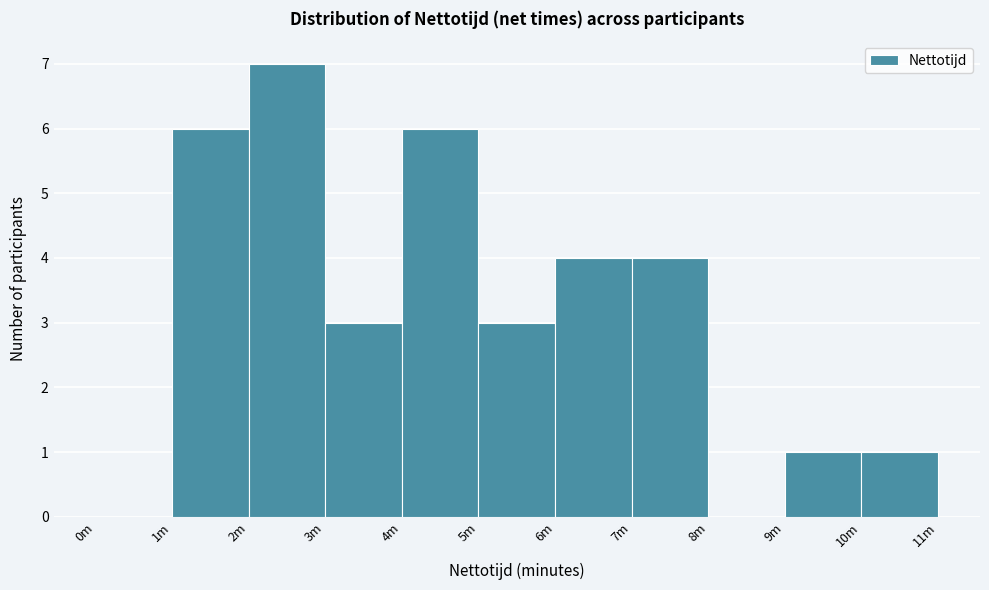

Reading left to right, transcribe all the data shown in this chart.

0m=0	1m=6	2m=7	3m=3	4m=6	5m=3	6m=4	7m=4	8m=0	9m=1	10m=1